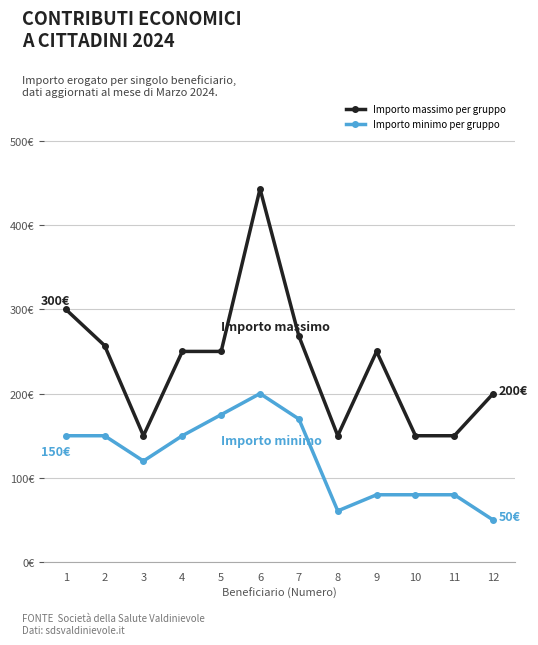

Is it true that Importo minimo per gruppo equals 63.3 at 2?

False